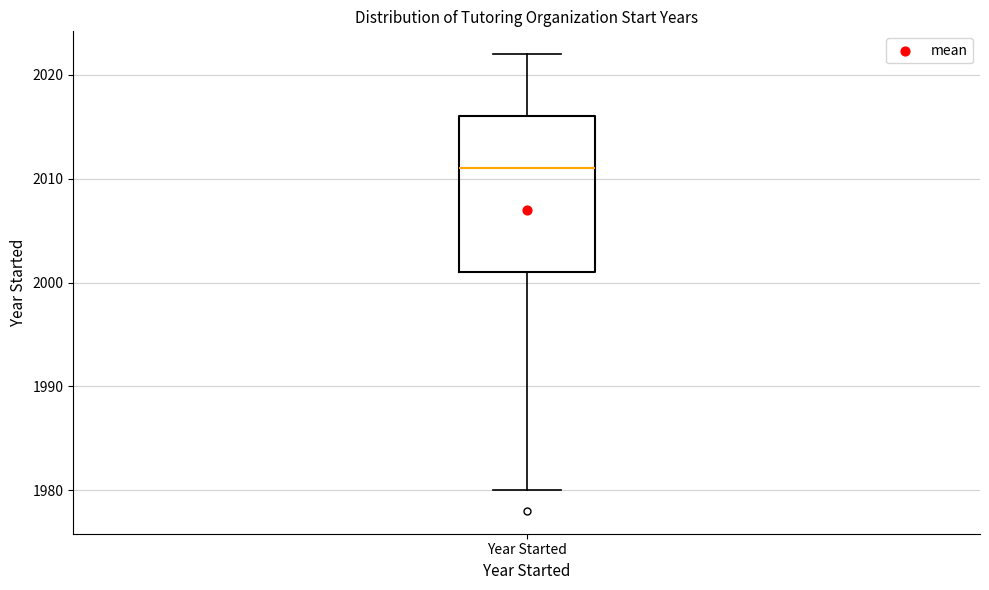

Transcribe this box plot: give where the median line is, the range the box spans, and where the two whiskers end, as read against the y-axis. The values are not printed on the chart, so give them approximately, as read against the axis.

median 2011, box 2001 to 2016, whiskers 1980 to 2022